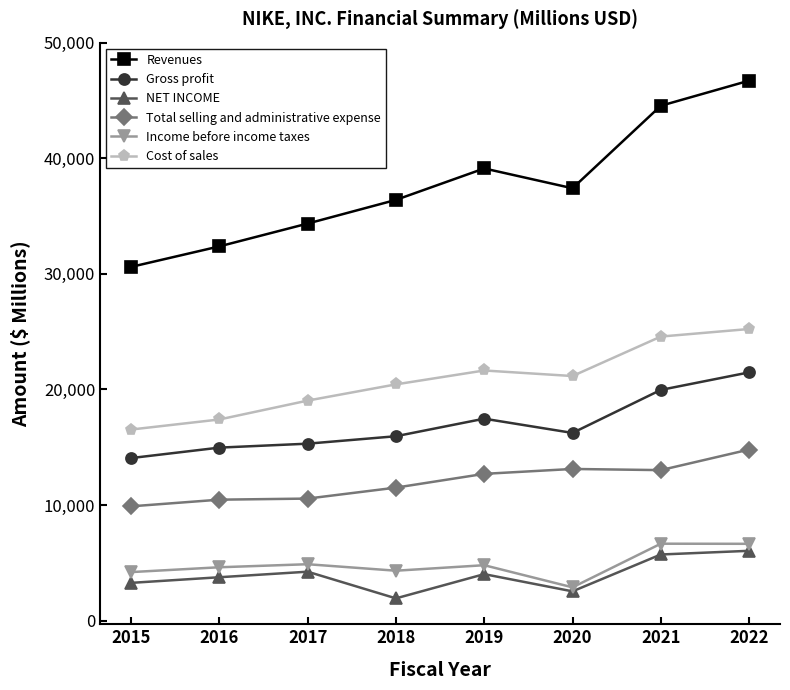

Which category has the highest value across all series?

2022